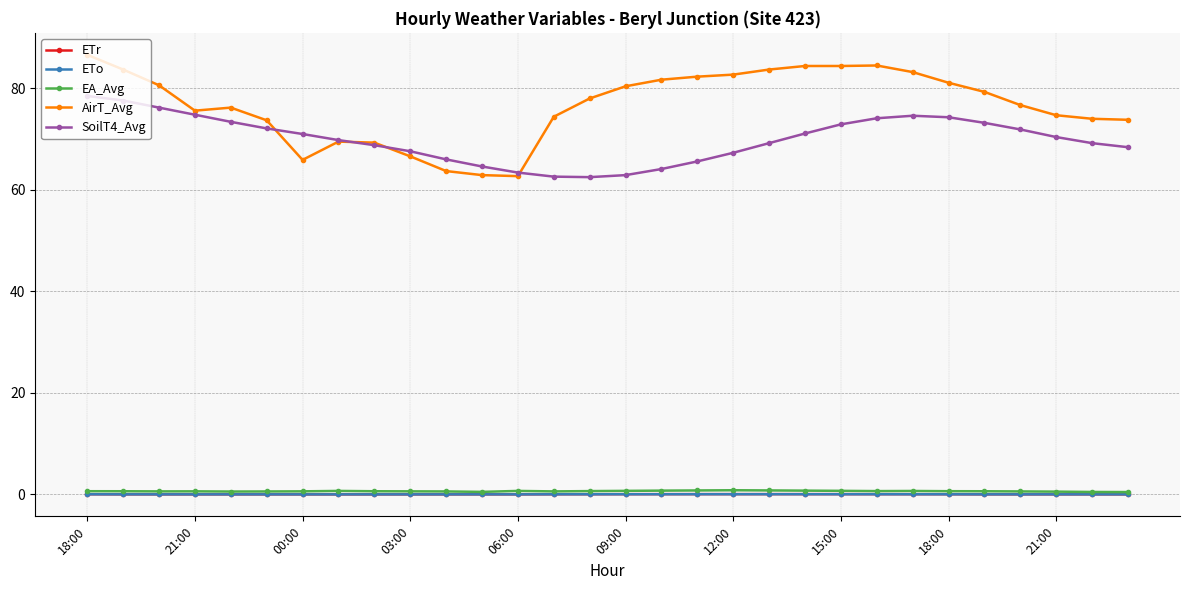

At how many categories does at least one series exceed 35?

30